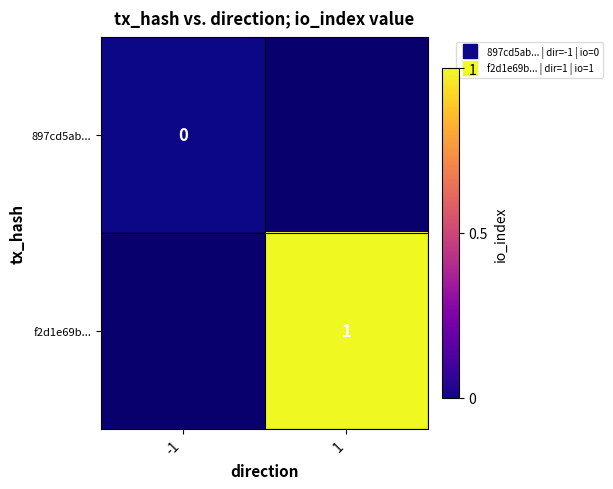

At which label does 897cd5ab... reach its minimum?

-1